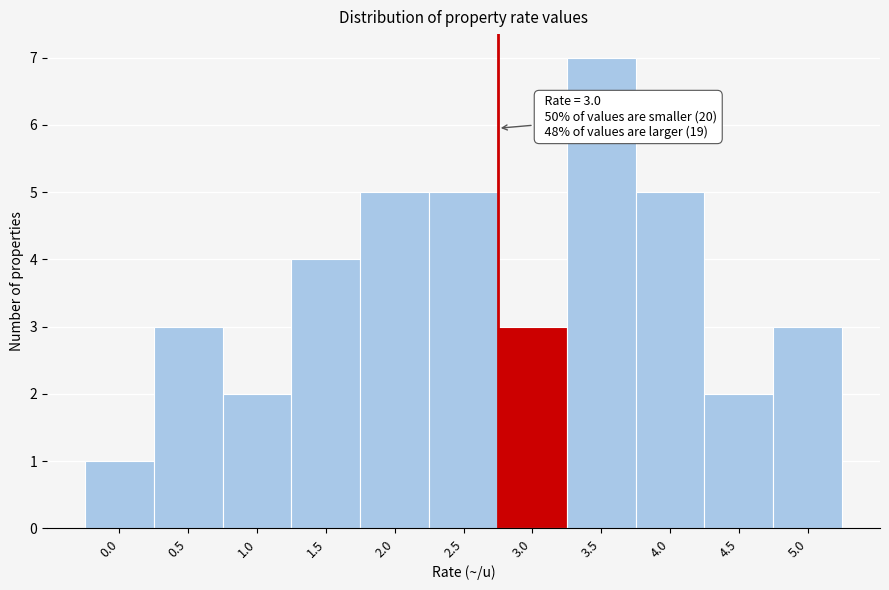

Reading right to left, transcribe all the data shown in this chart.

3	2	5	7	3	5	5	4	2	3	1